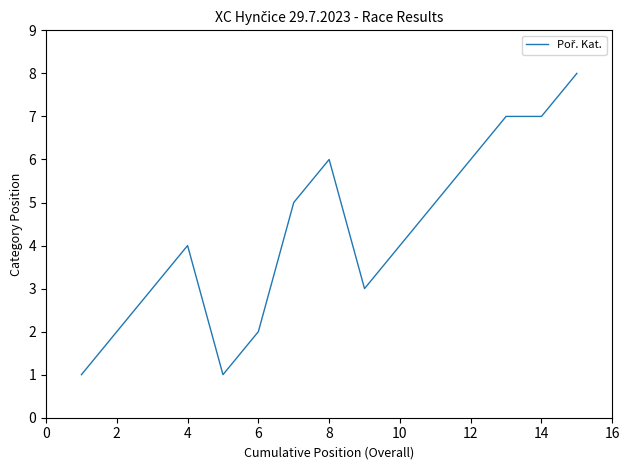

What is the smallest value displayed?

1